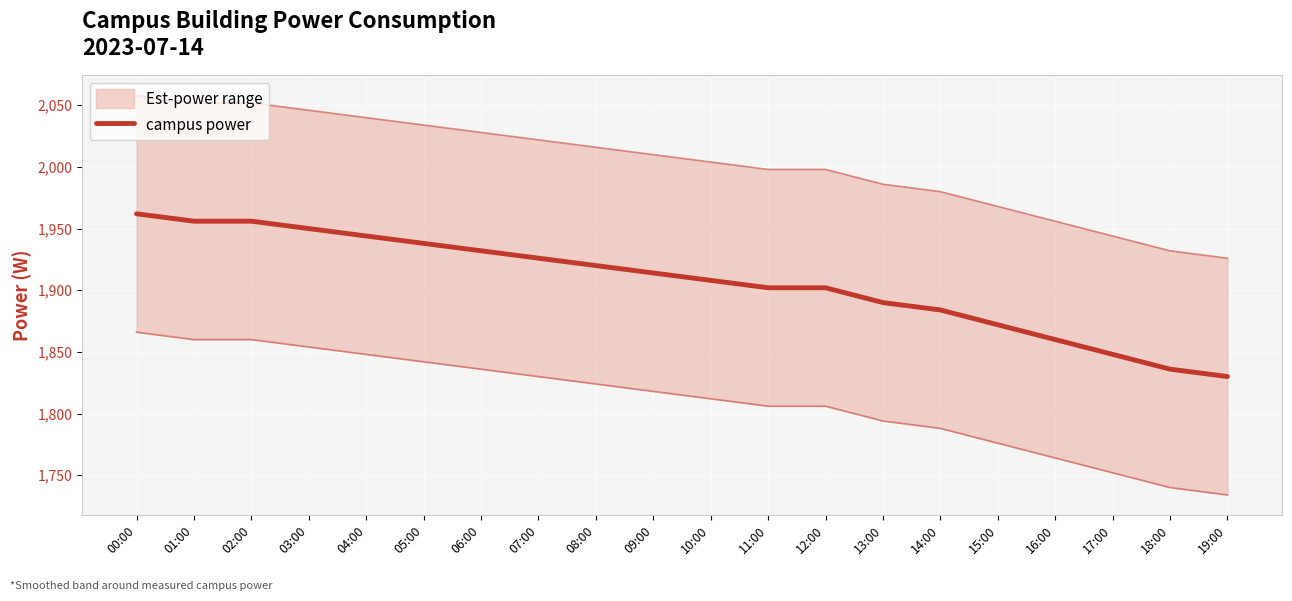

The value at 04:00 is 1944. True or false?

True